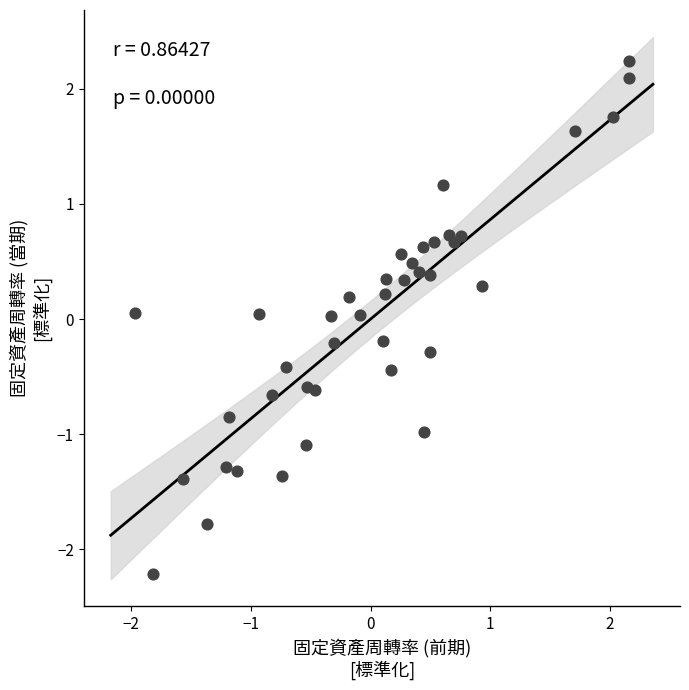

What is the range of X values (max minus min)?

4.1